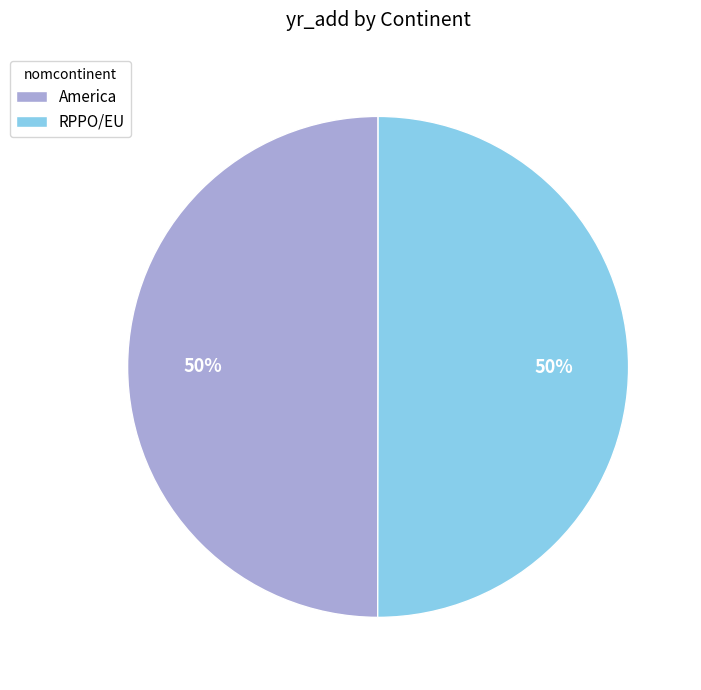

Count the number of slices in the pie.

2